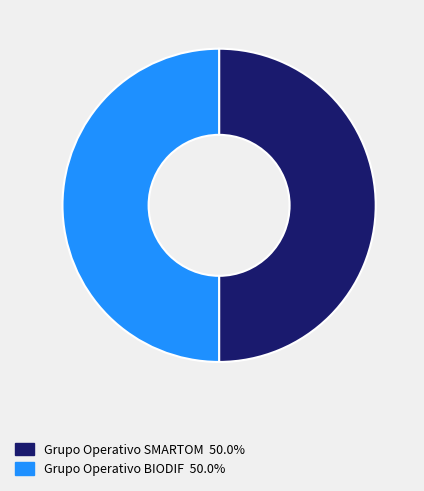

Approximately how many times larger is the value at Grupo Operativo BIODIF compared to Grupo Operativo SMARTOM?

1.0